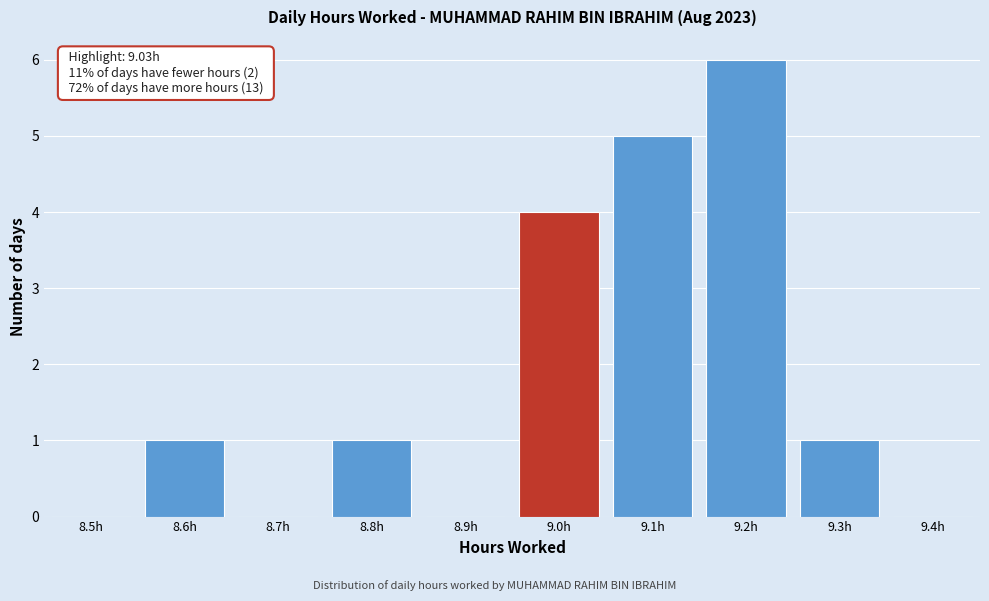

Reading left to right, list all the values displayed in this chart.

8.5h=0	8.6h=1	8.7h=0	8.8h=1	8.9h=0	9.0h=4	9.1h=5	9.2h=6	9.3h=1	9.4h=0